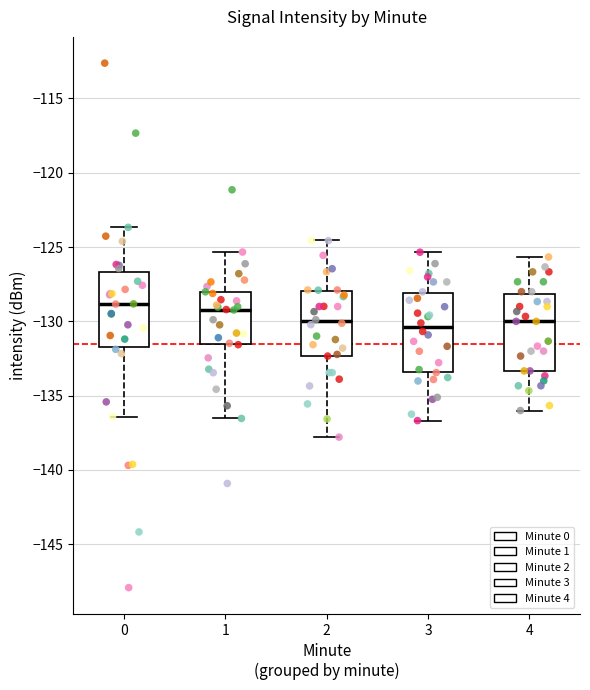

Reading left to right, read every box against the y-axis: the position of its median line, the range the box covers, and the ends of its whiskers. The values are not printed on the chart, so give them approximately, as read against the axis.

0: median -129.0, box -131.5 to -126.5, whiskers -136.5 to -123.5
1: median -129.0, box -131.5 to -128.0, whiskers -136.5 to -125.5
2: median -130.0, box -132.5 to -128.0, whiskers -138.0 to -124.5
3: median -130.5, box -133.5 to -128.0, whiskers -136.5 to -125.5
4: median -130.0, box -133.5 to -128.0, whiskers -136.0 to -125.5